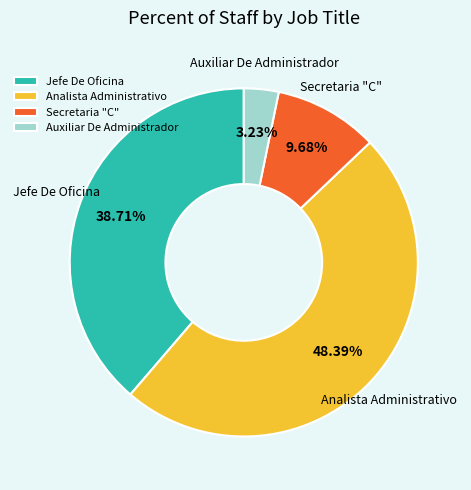

To the nearest percent, what percentage of the pie is Auxiliar De Administrador?

3%